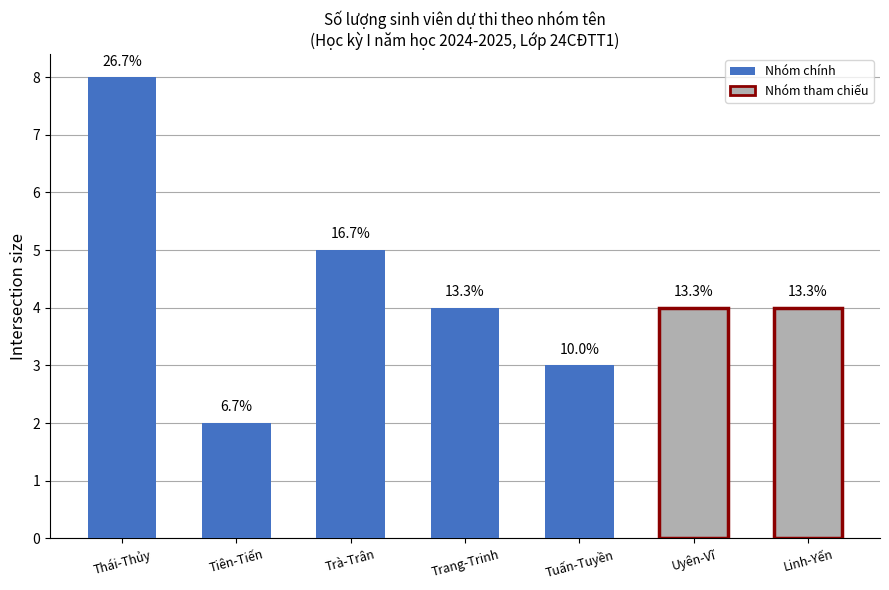

How many bars are there in total?

7